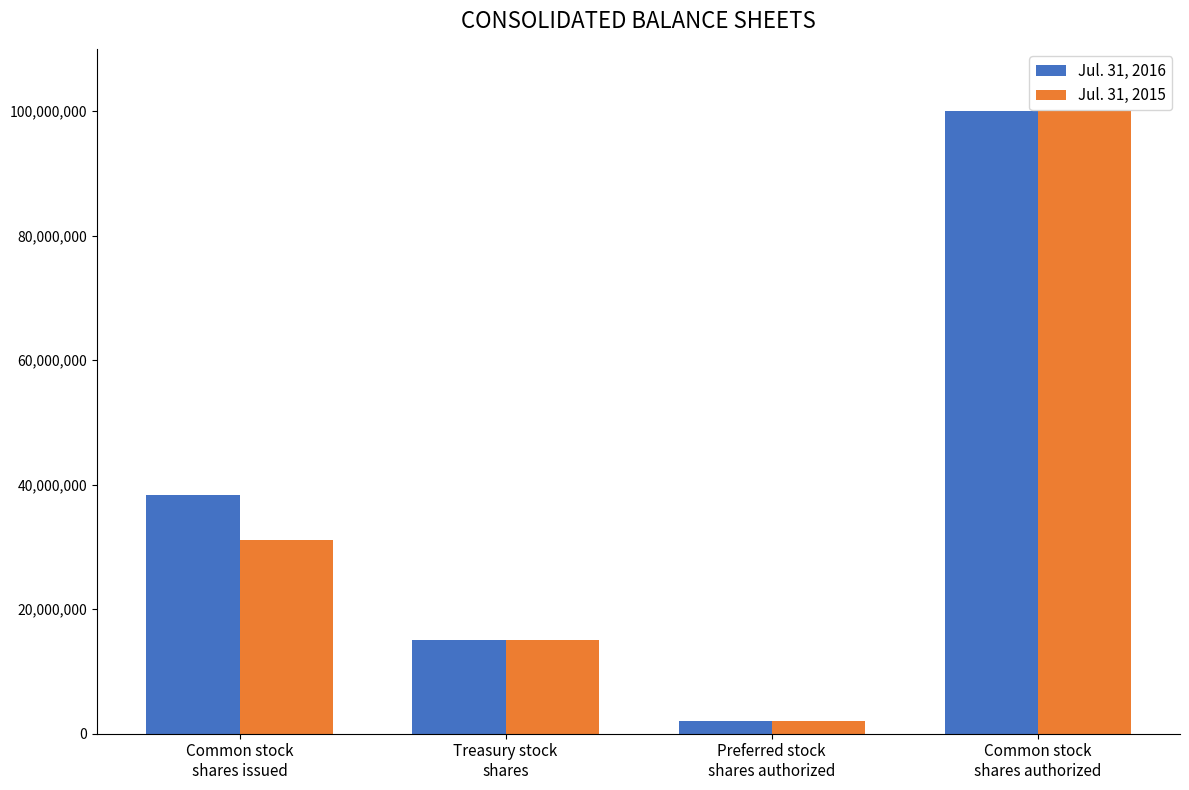

What is the sum of the Jul. 31, 2015 values at Treasury stock
shares and Preferred stock
shares authorized?

17033317